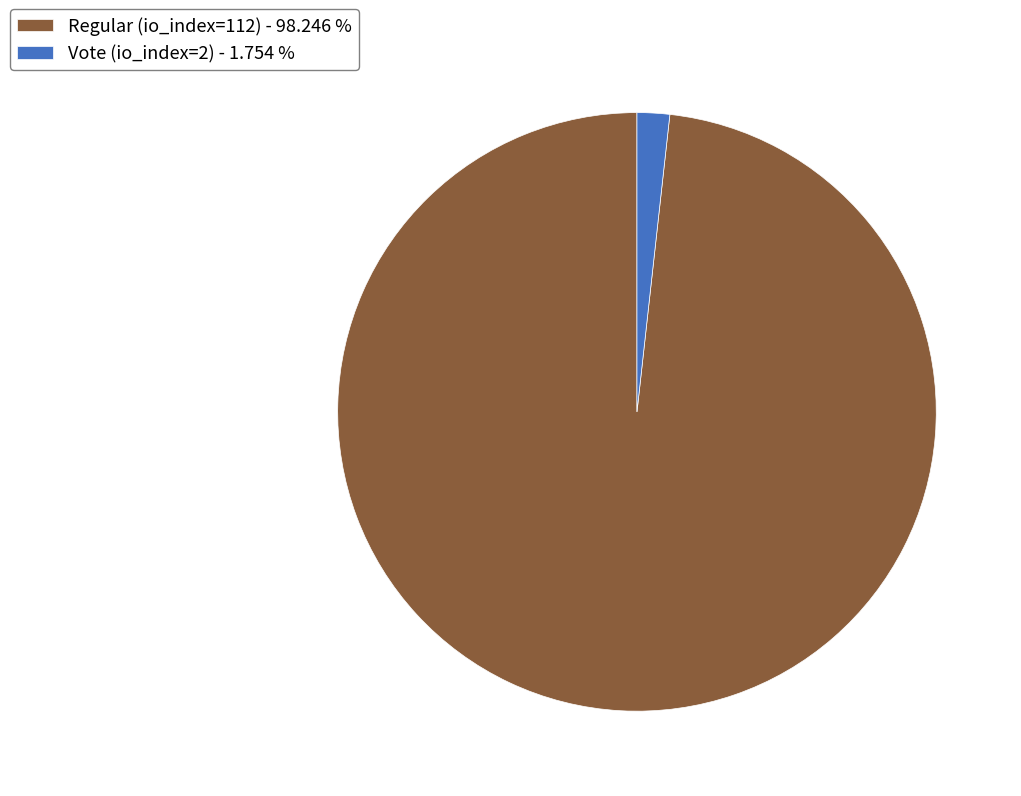

What is the smallest slice in the pie chart?

Vote (io_index=2)